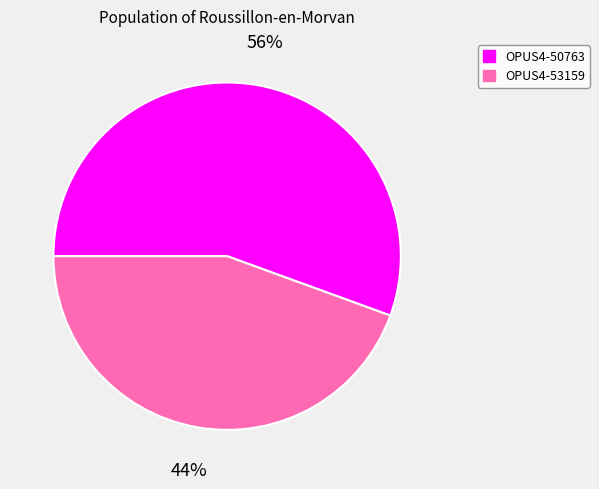

Rank the categories by value from lowest to highest.

OPUS4-53159, OPUS4-50763